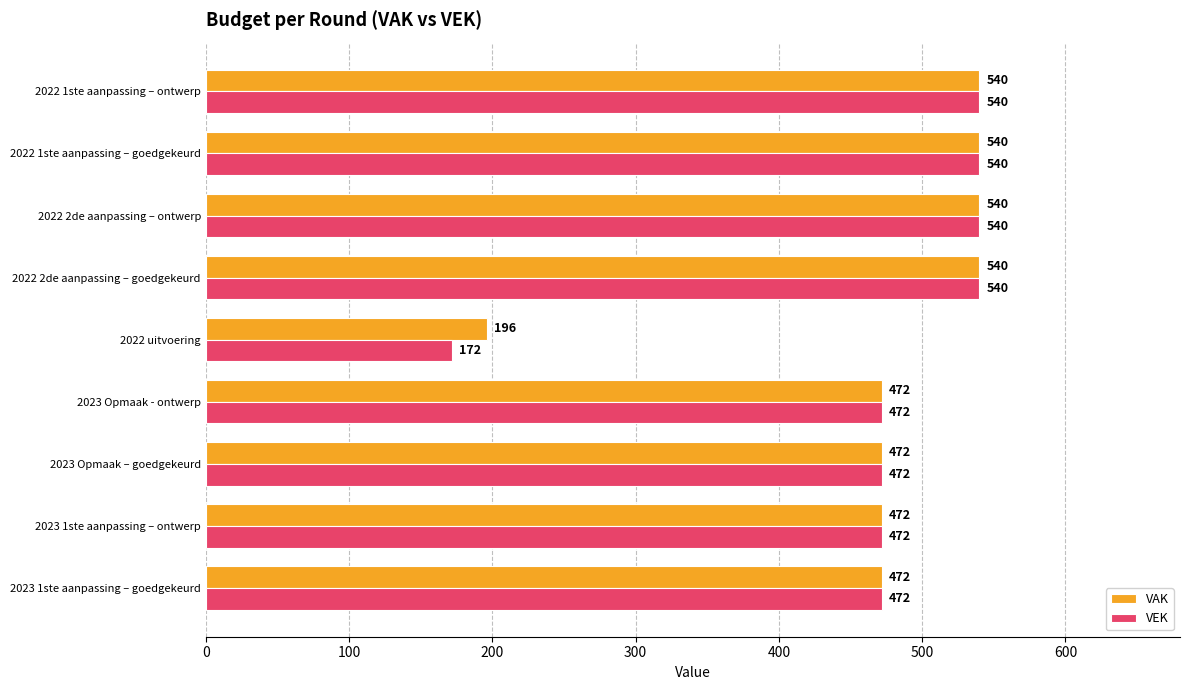

What is the difference between the second highest and minimum values in the VEK series?

368